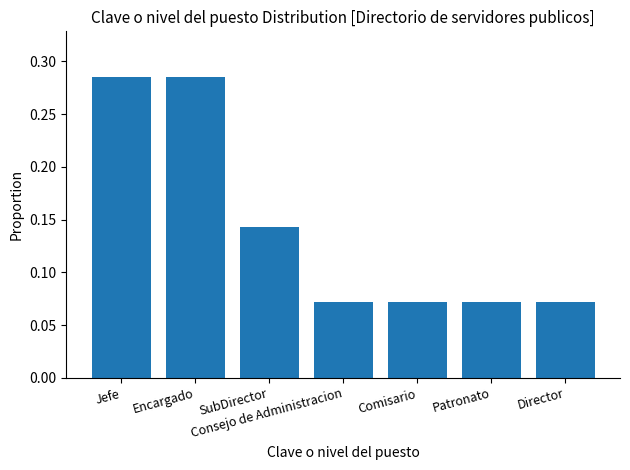

True or false: the data shows 0.5 at Encargado.

False